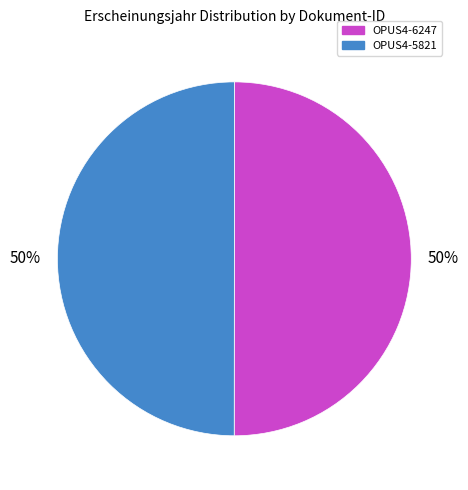

Approximately how many times larger is the value at OPUS4-6247 compared to OPUS4-5821?

1.0